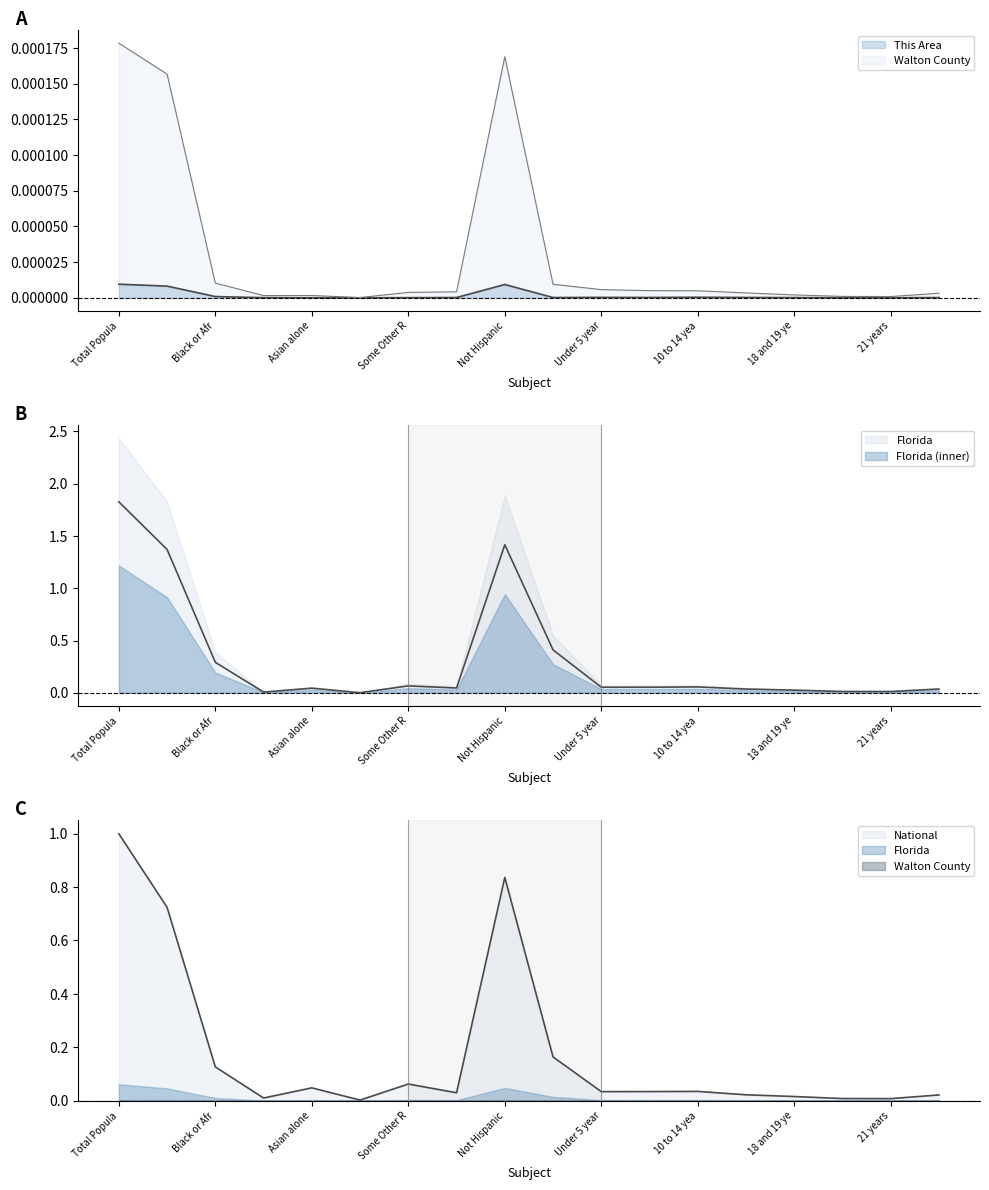

True or false: Walton County and National cross at least once.

False